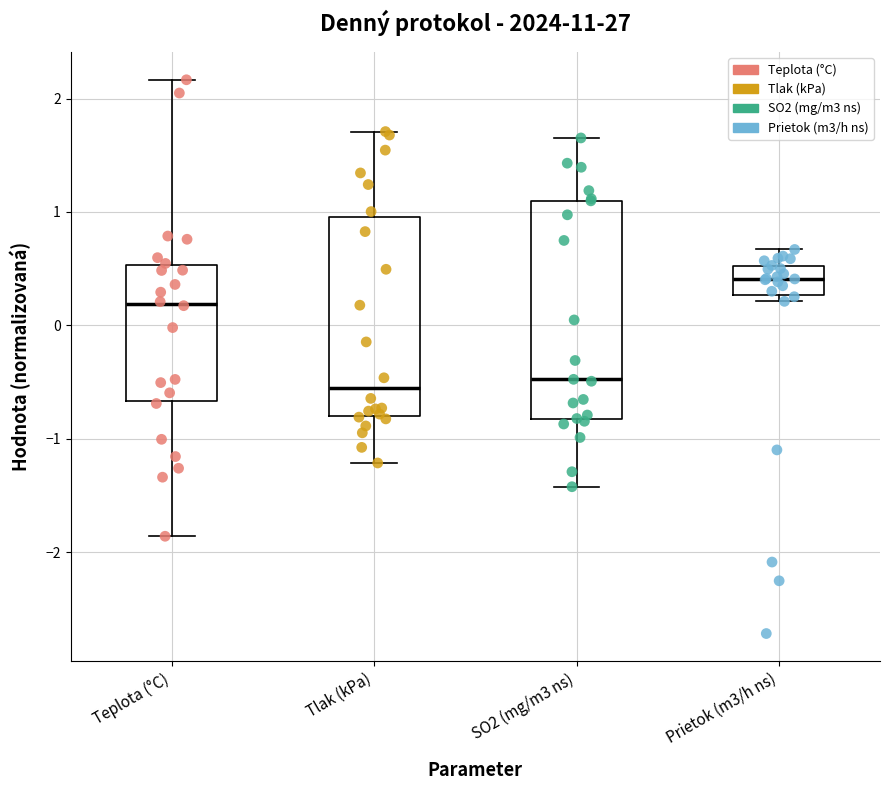

Which box is the tallest, from its lower edge to its upper edge?

SO2 (mg/m3 ns)